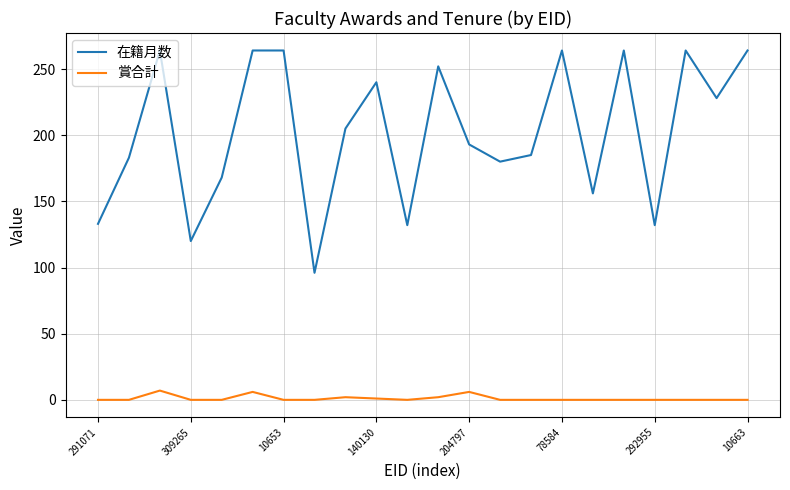

True or false: 賞合計 and 在籍月数 intersect in this chart.

False